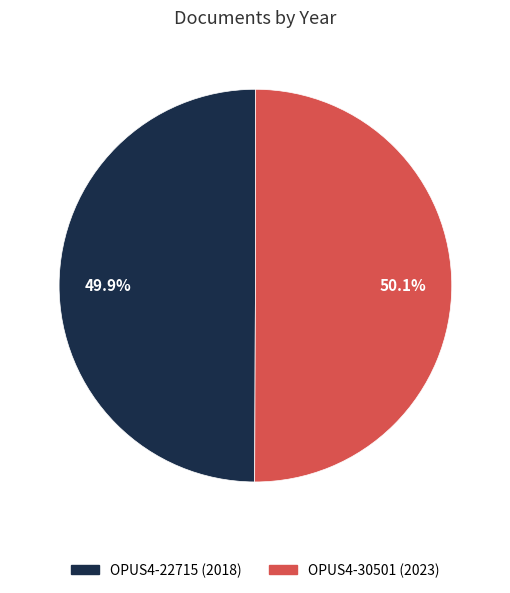

The OPUS4-30501 (2023) slice represents 38% of the pie. True or false?

False